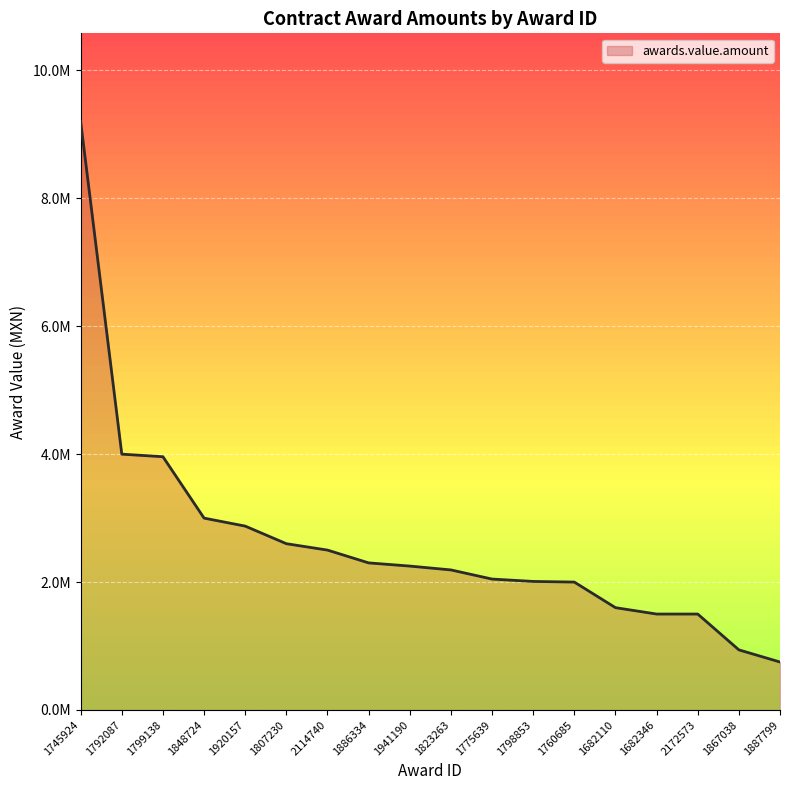

Is this an area chart (filled region under the line)?

Yes